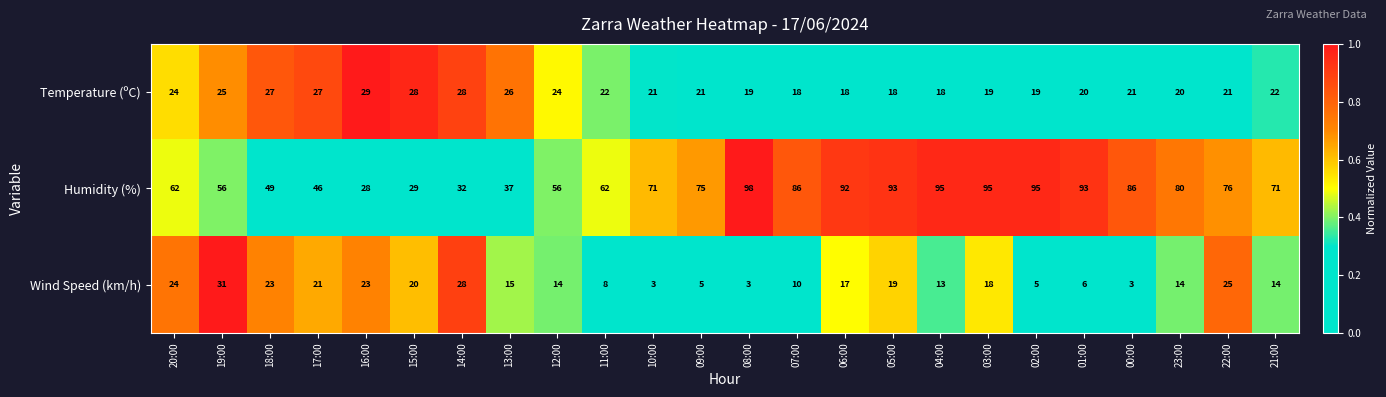

At which category is the sum across all series the highest?

03:00